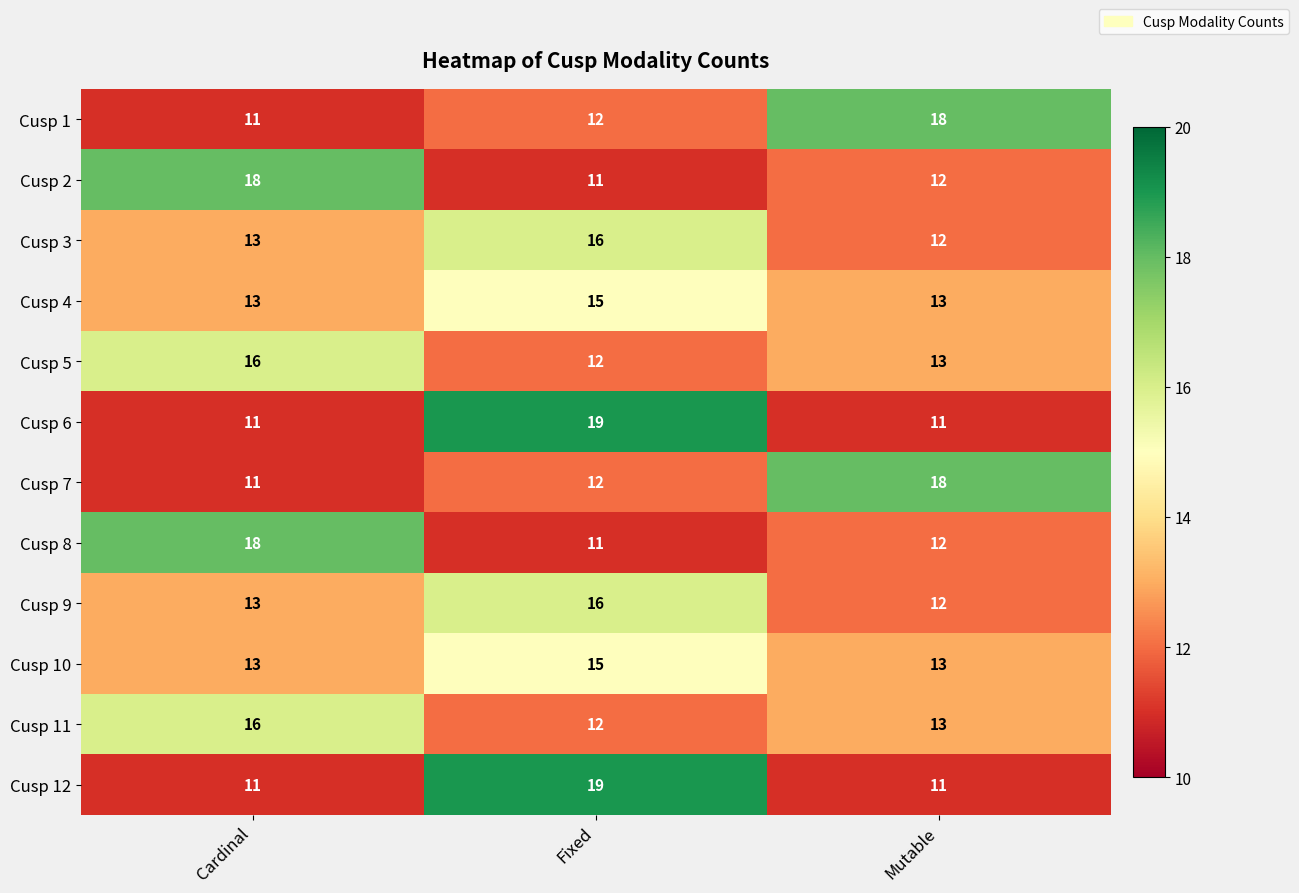

The Cusp 6 series shows 11 at Cardinal. True or false?

True